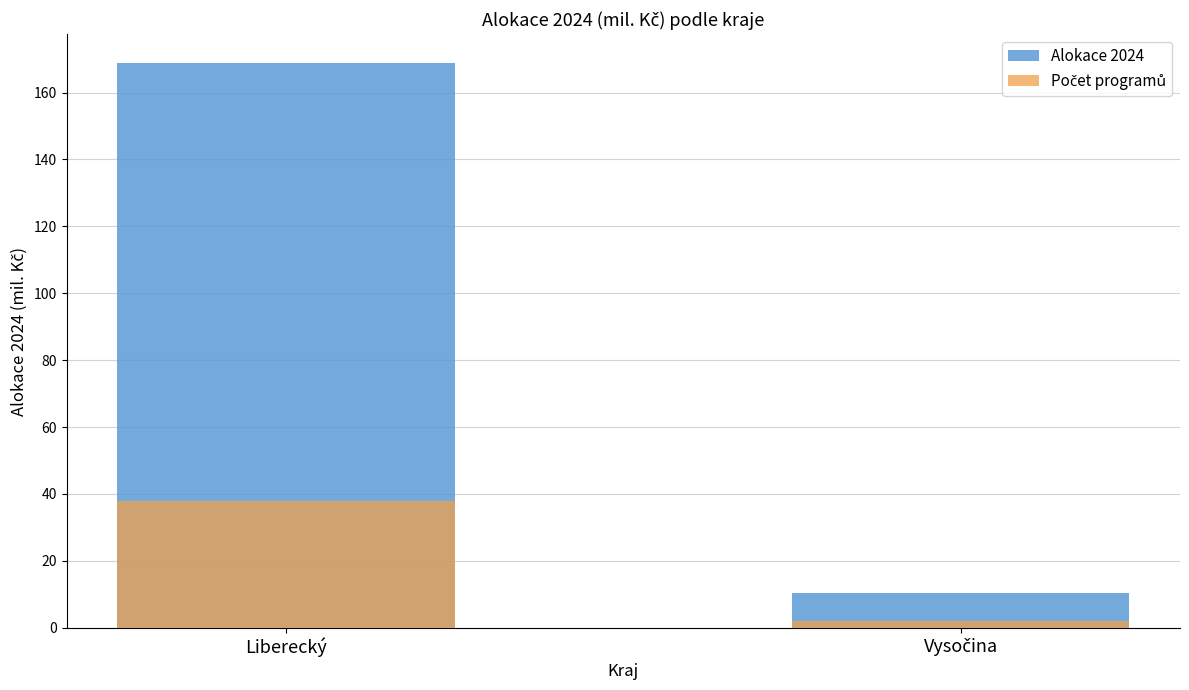

Reading left to right, extract all data points from this chart.

Alokace 2024: 169.0	10.5
Počet programů: 38.0	2.0